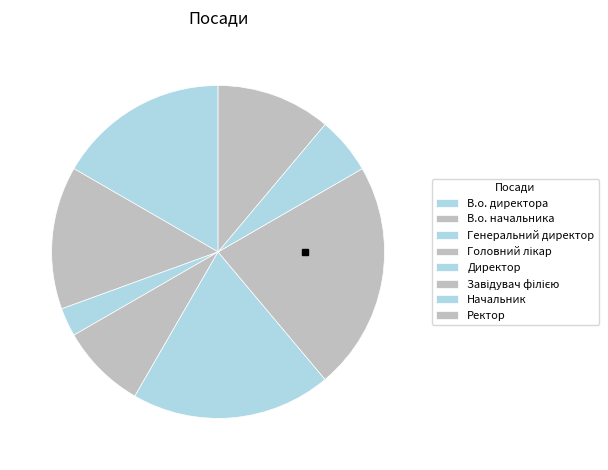

How many segments does this pie chart have?

8